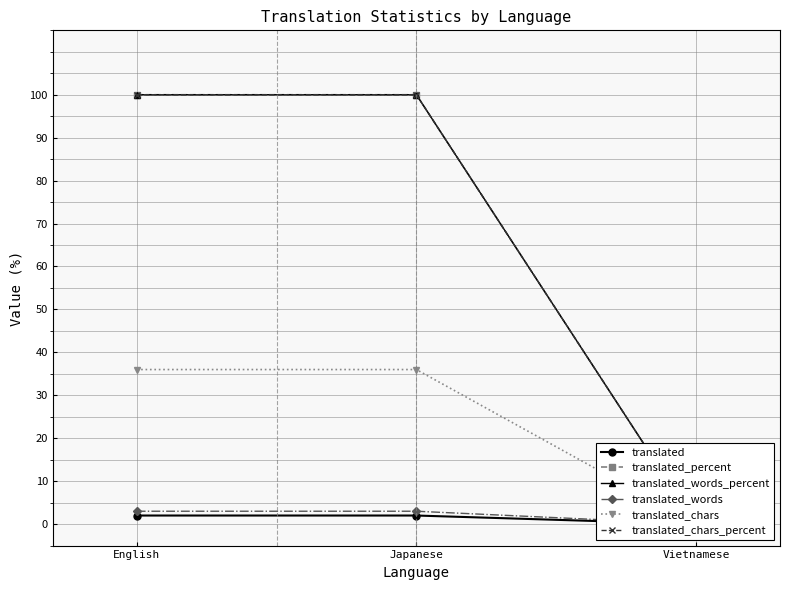

What are all the series names shown in the legend?

translated, translated_percent, translated_words_percent, translated_words, translated_chars, translated_chars_percent